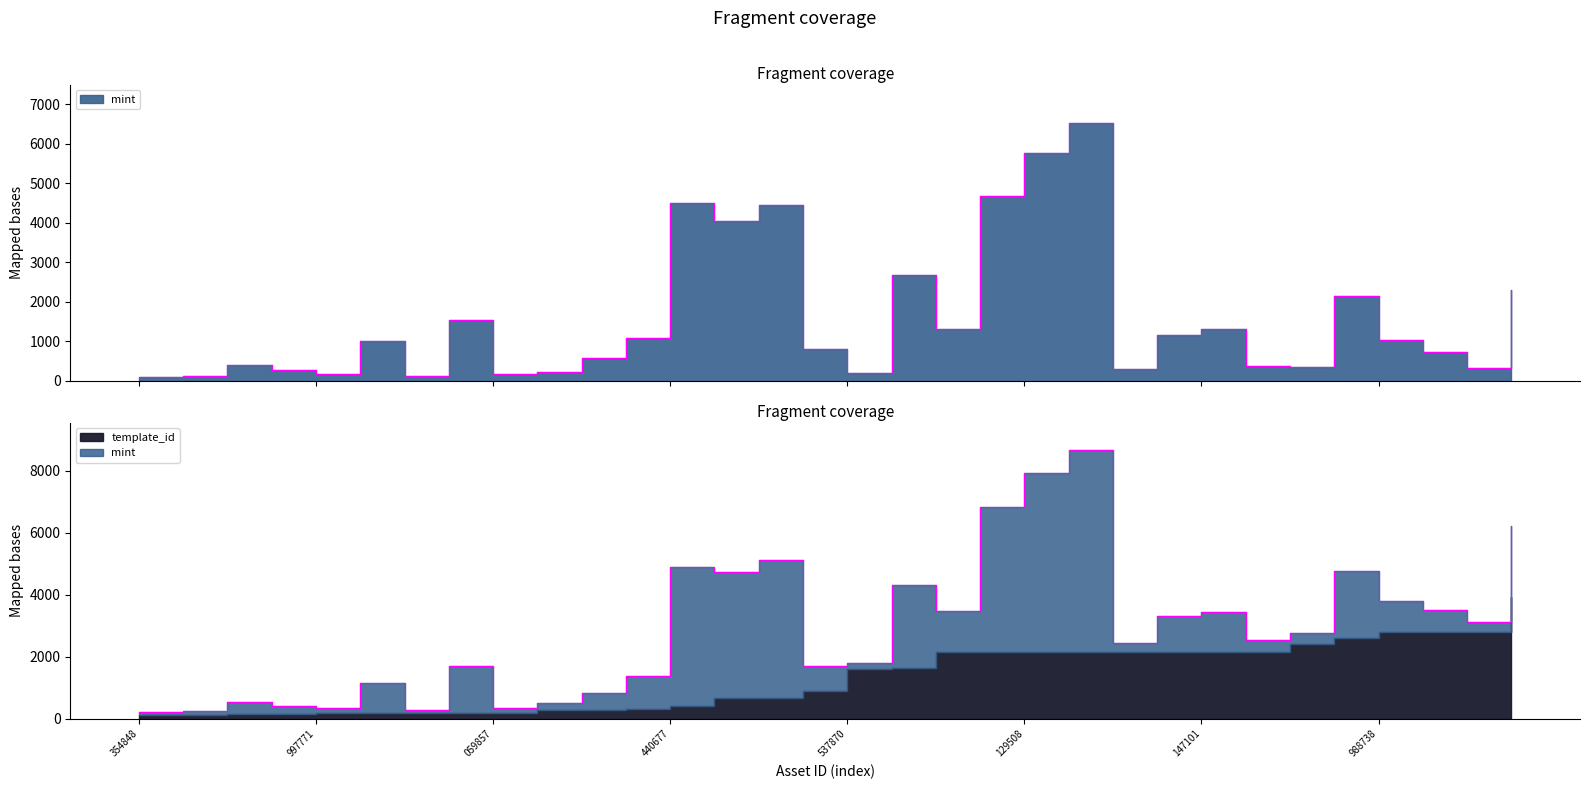

Which category has the highest value across all series?

1099573130832